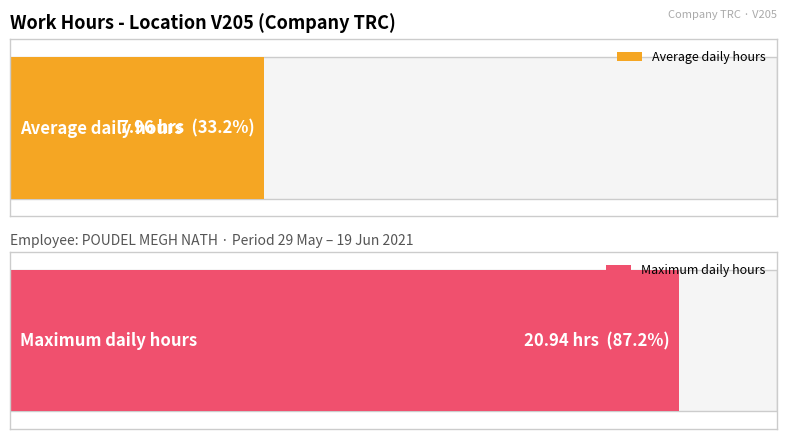

Does the chart contain stacked bars?

No